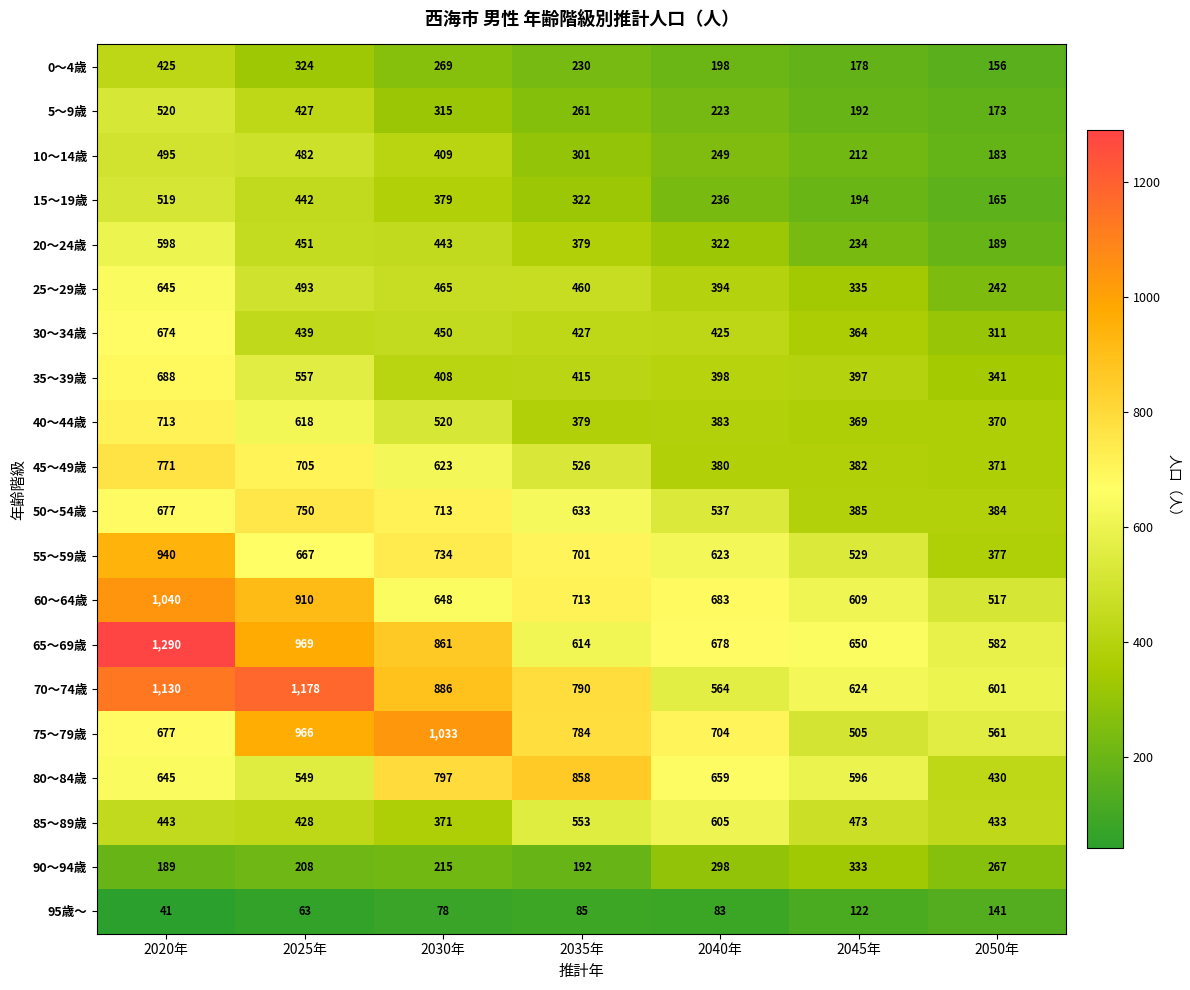

How many data points does each series have?

7